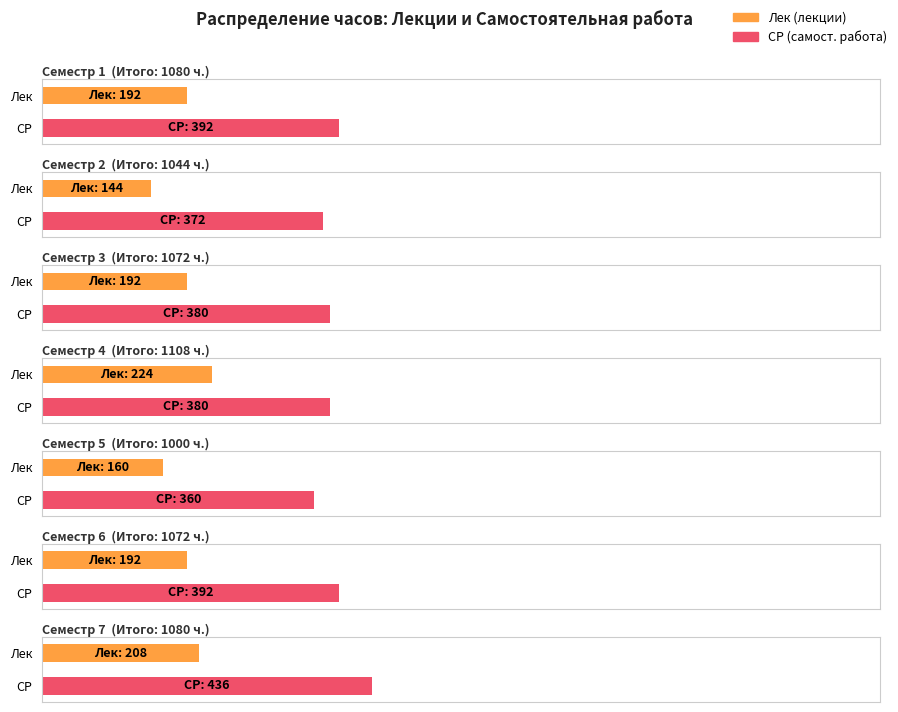

How many data points does each series have?

7